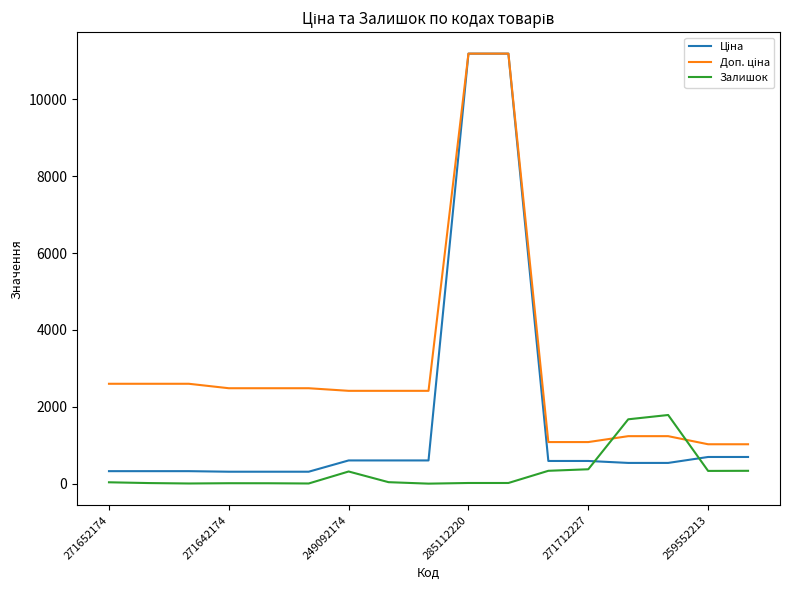

List the series in order of their overall mean, lowest first.

Залишок, Ціна, Доп. ціна